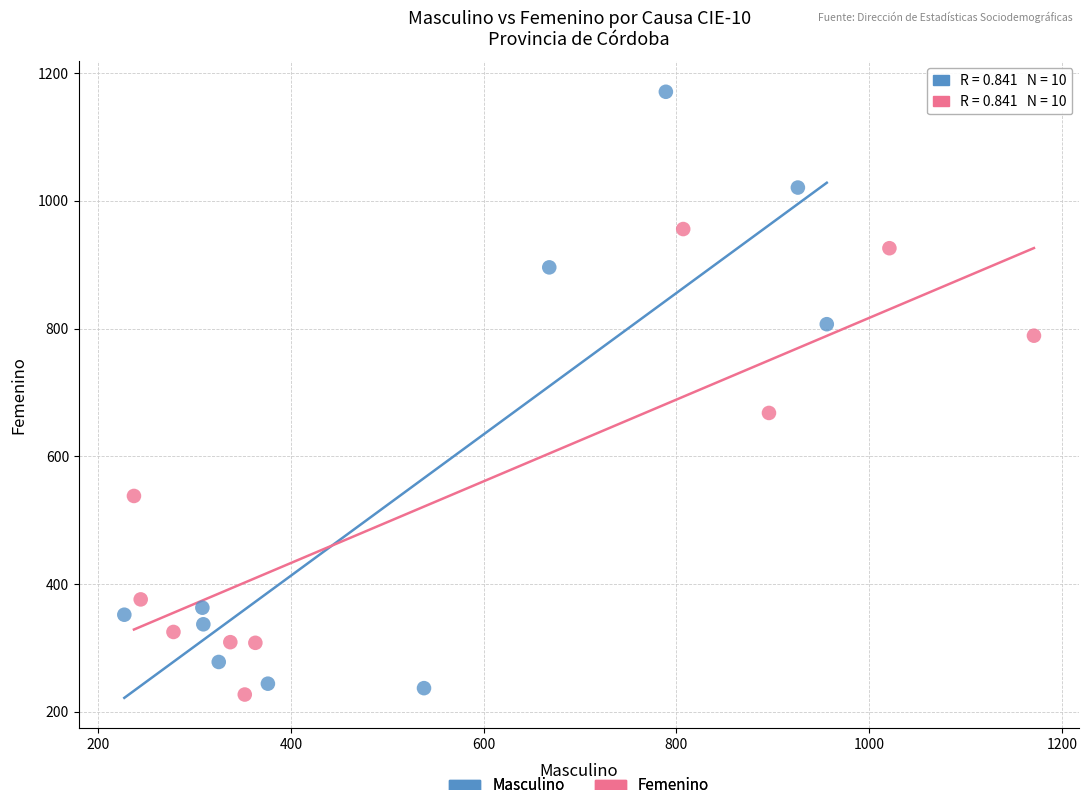

Which series has the widest spread of Y values?

Masculino